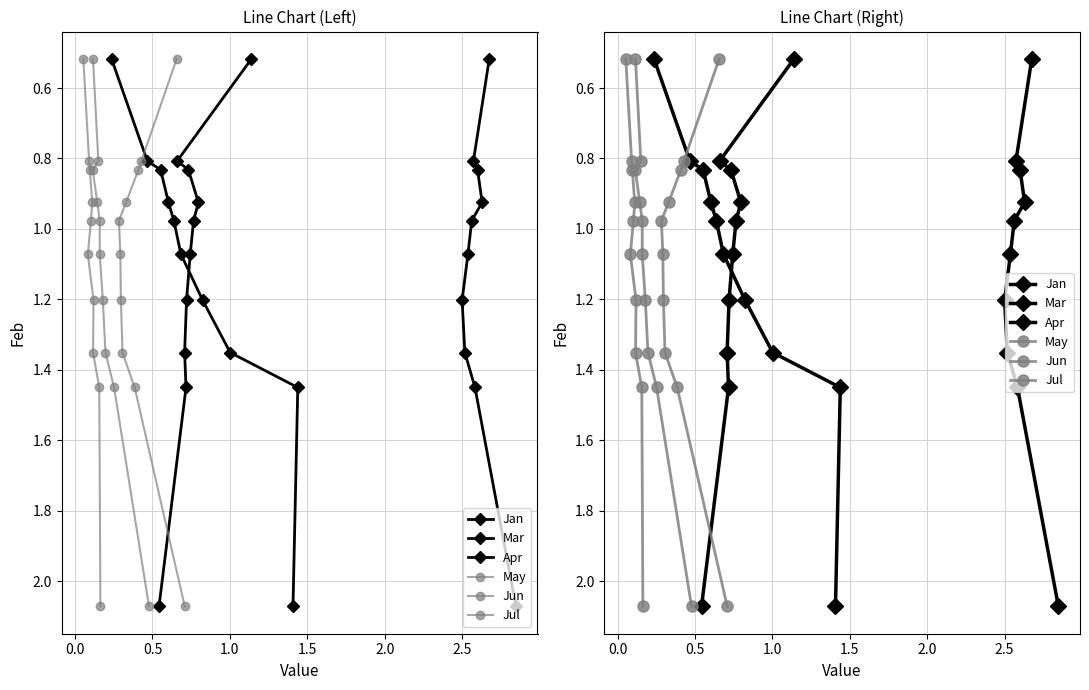

The value of Mar at 2.0 is 0.4. True or false?

False